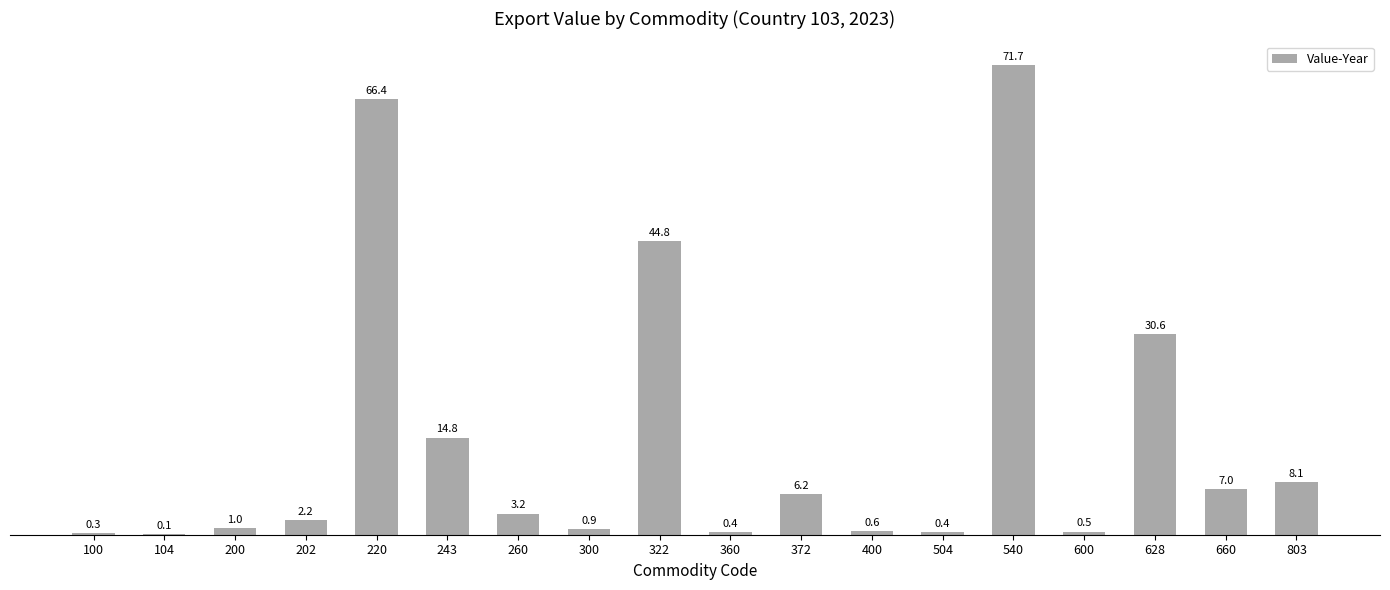

True or false: the data shows 0.5 at 600.

True